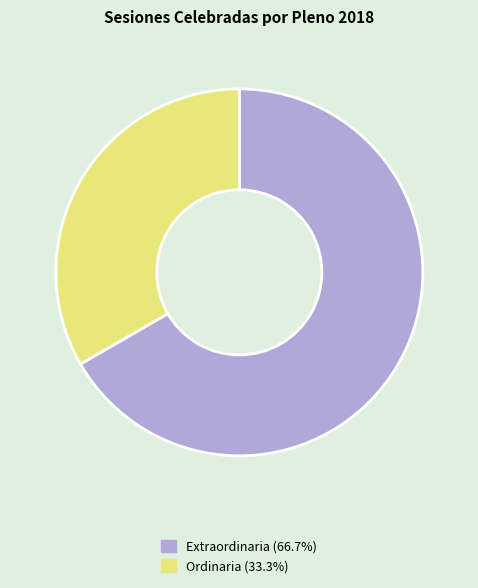

How many segments does this pie chart have?

2